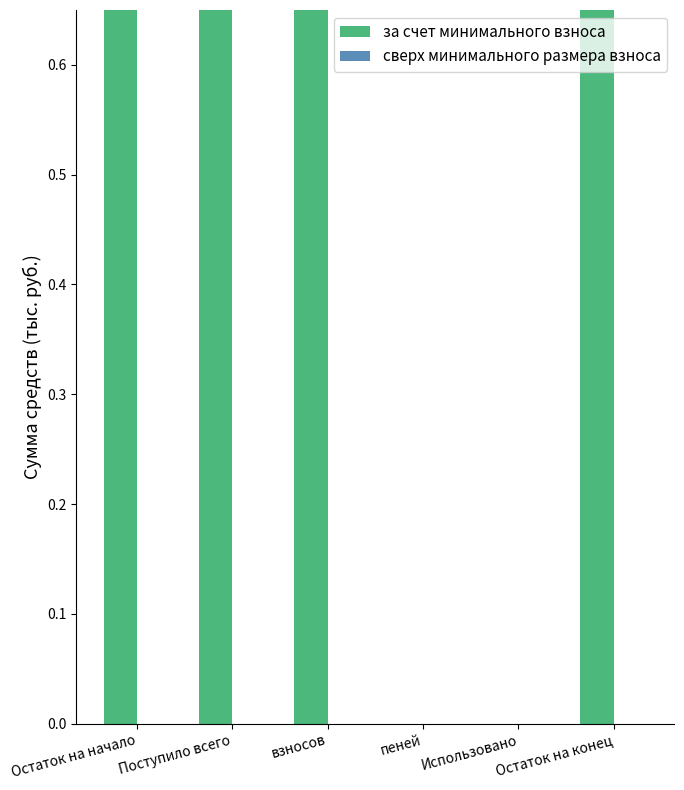

What is the highest value of the за счет минимального взноса series?

52.0